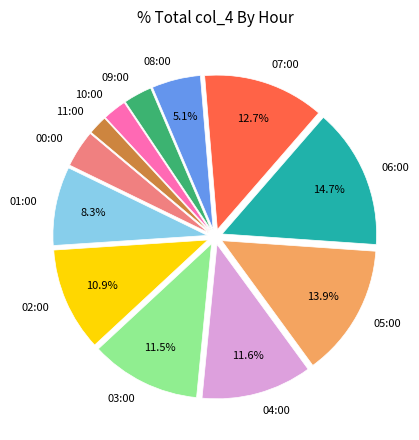

What percentage is the 10:00 slice, to the nearest percent?

2%